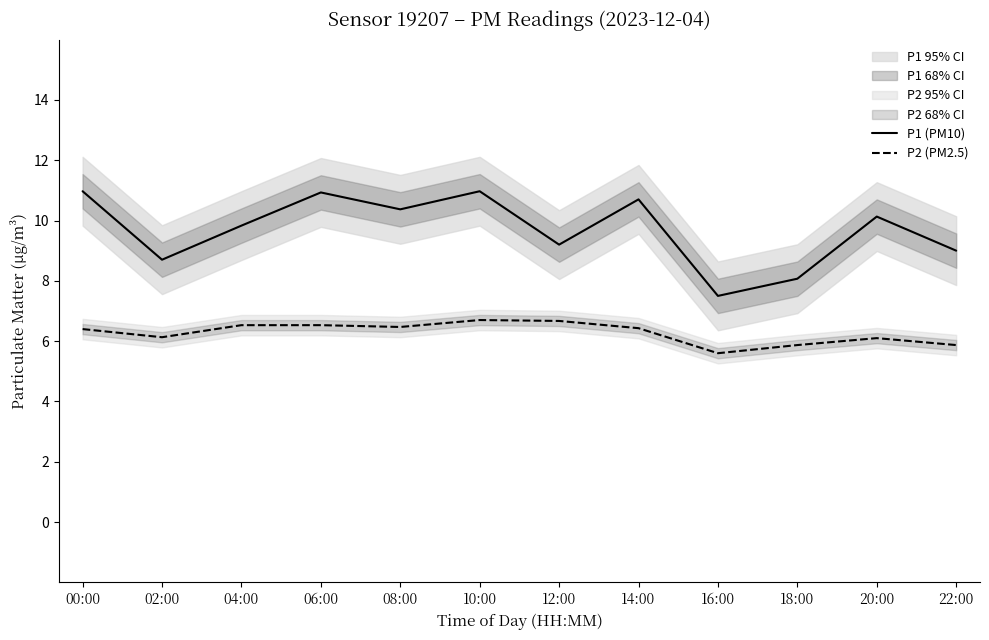

Where is P2 (PM2.5) nearest to the value 6?

20:00